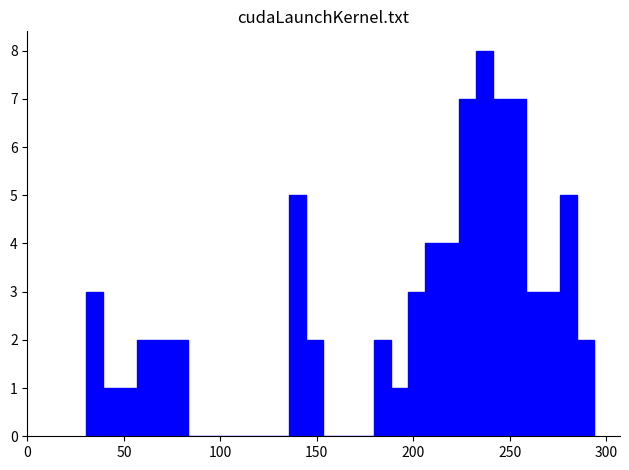

Around what value on the x-axis is the tallest bar? Give the approximate position of its centre, as read against the axis.

235